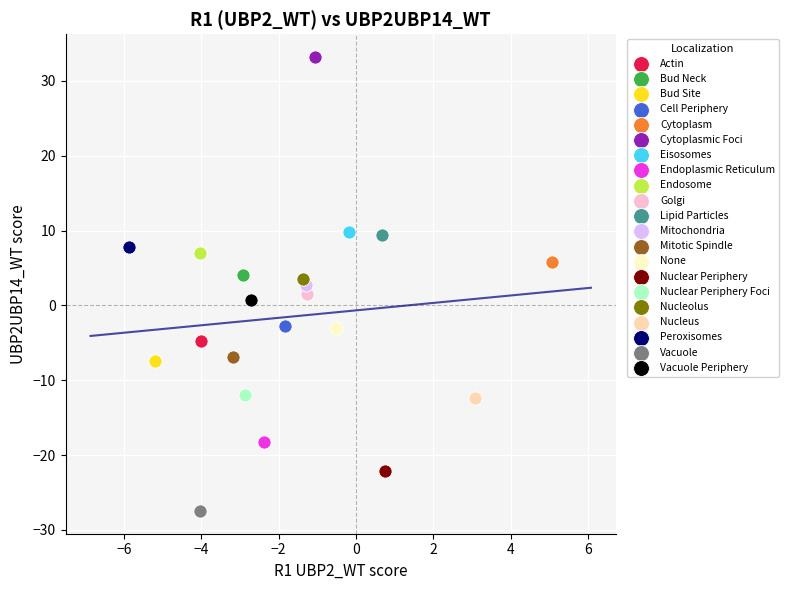

Which series contains the highest Y value?

Cytoplasmic Foci